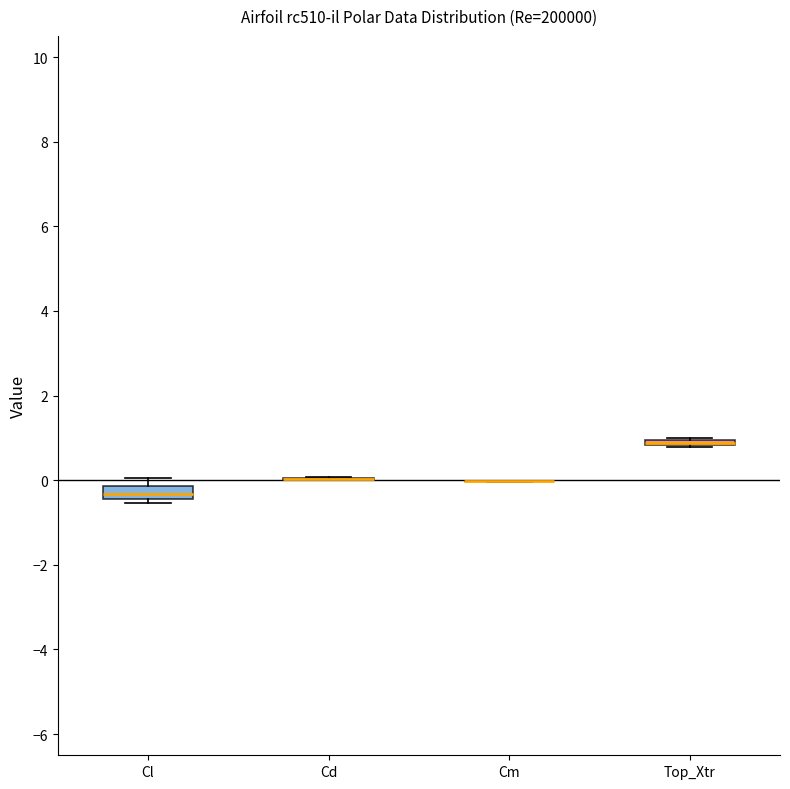

Where is the lower edge of the box for Cl on the y-axis? The values are not printed on the chart, so give them approximately, as read against the axis.

-0.4